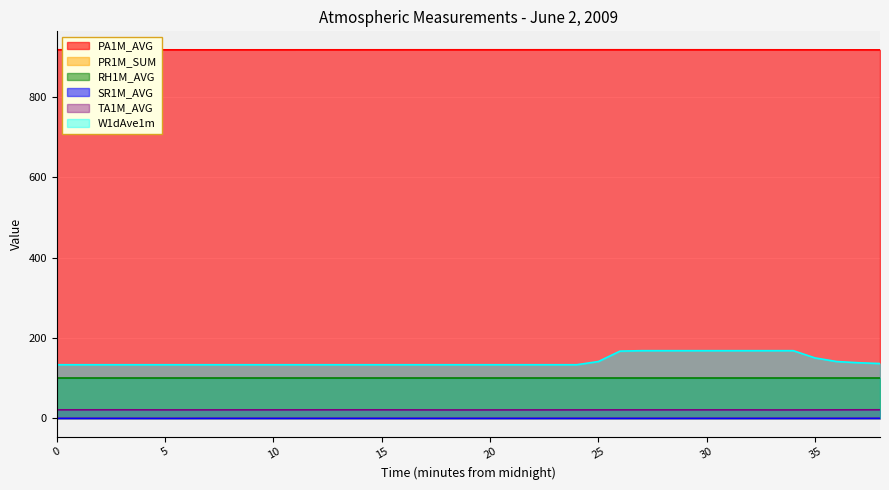

At how many categories does at least one series exceed 187?

39